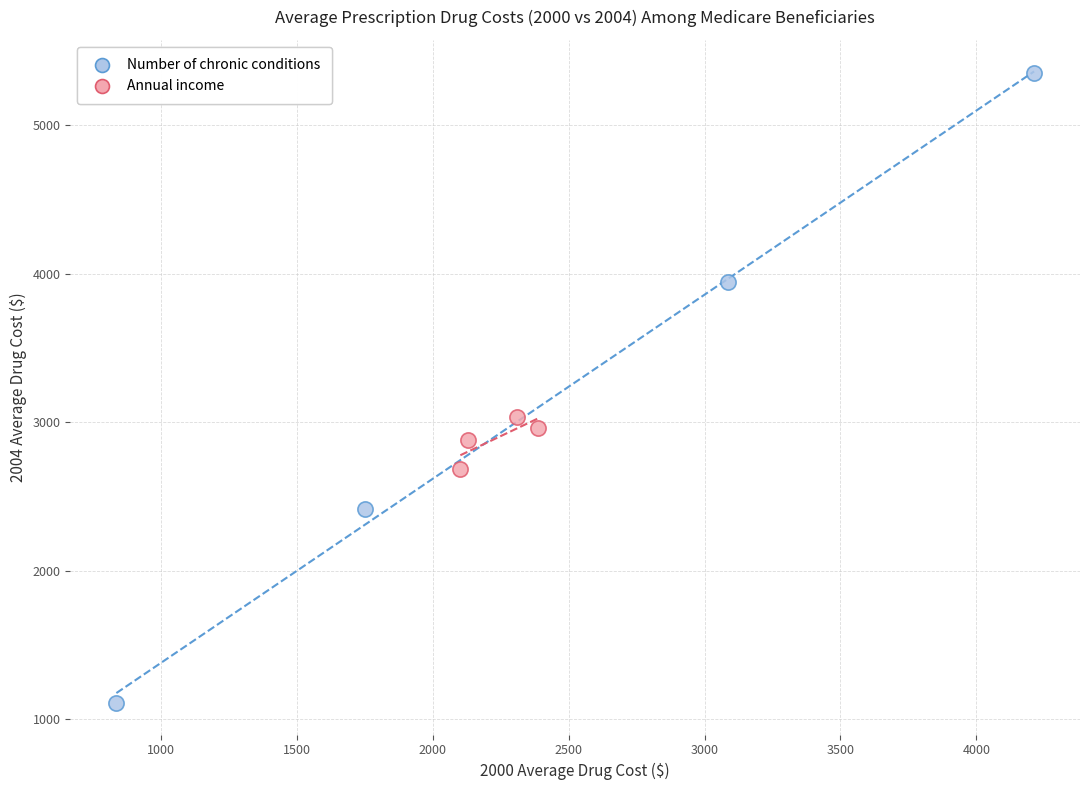

What are all the series names shown in the legend?

Number of chronic conditions, Annual income